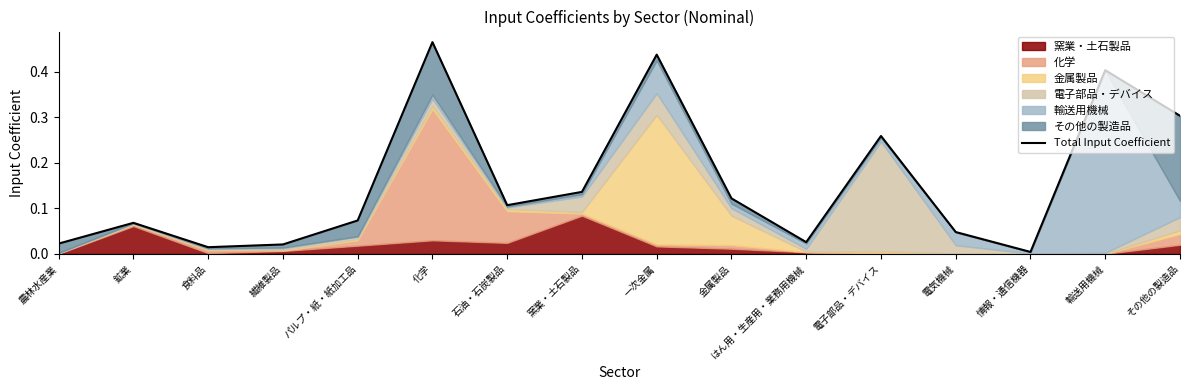

Which has a higher value, パルプ・紙・紙加工品 or 食料品?

パルプ・紙・紙加工品